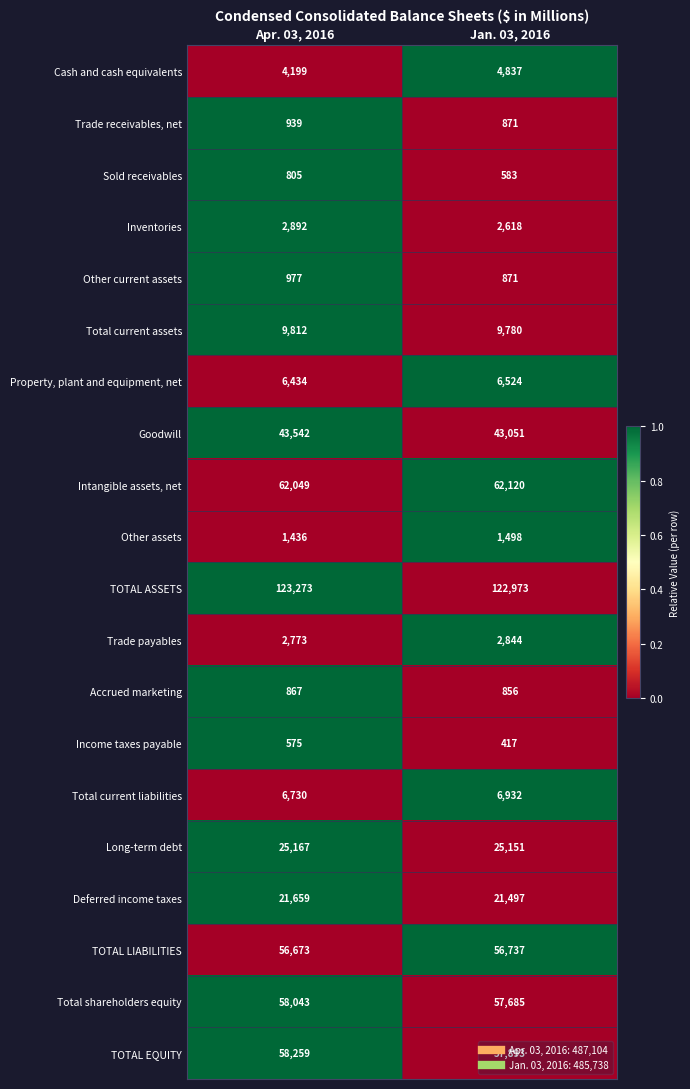

What is the sum of all Income taxes payable values?

992